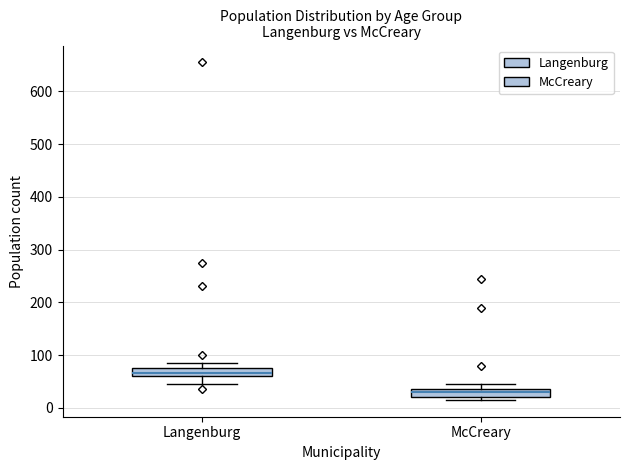

Where is the upper edge of the box for Langenburg on the y-axis? The values are not printed on the chart, so give them approximately, as read against the axis.

80